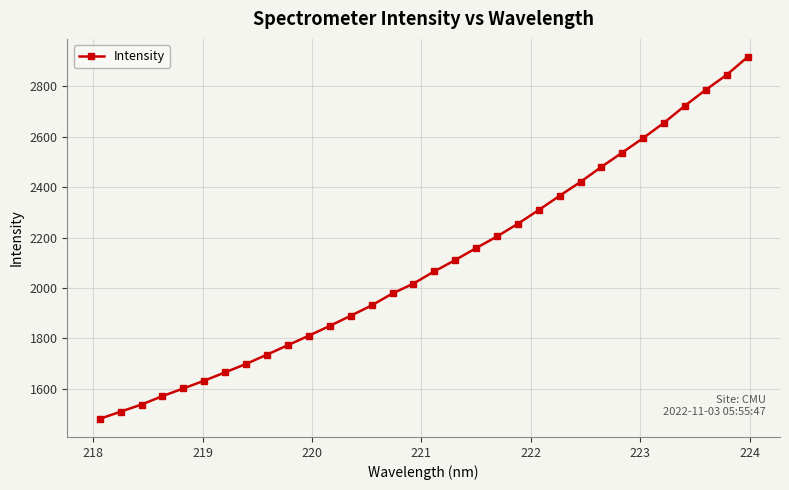

What is the value of the 10th point from the left?

1773.3